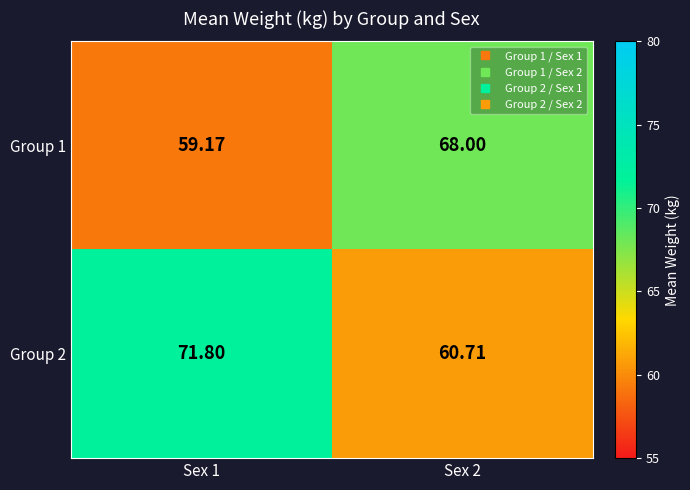

Is the value of Group 2 at Sex 1 greater than the value of Group 1 at Sex 1?

Yes